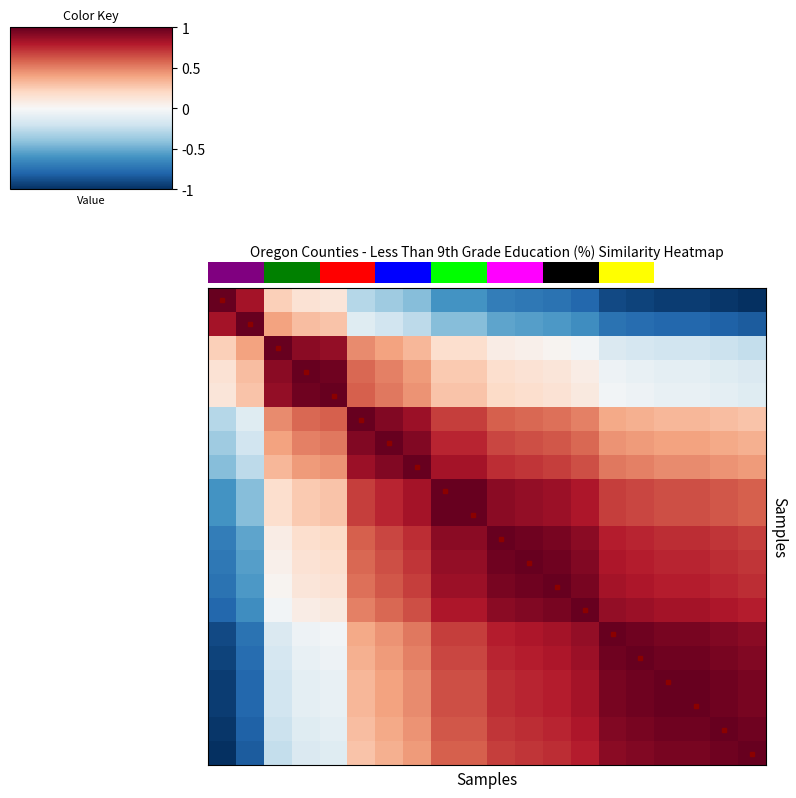

What is the smallest value displayed?

-1.0